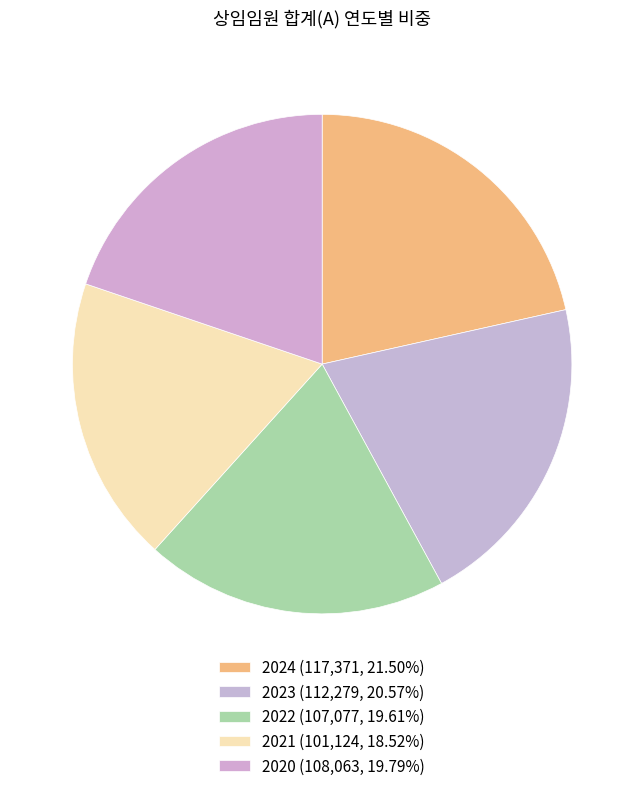

Between 2023 and 2022, which is larger?

2023